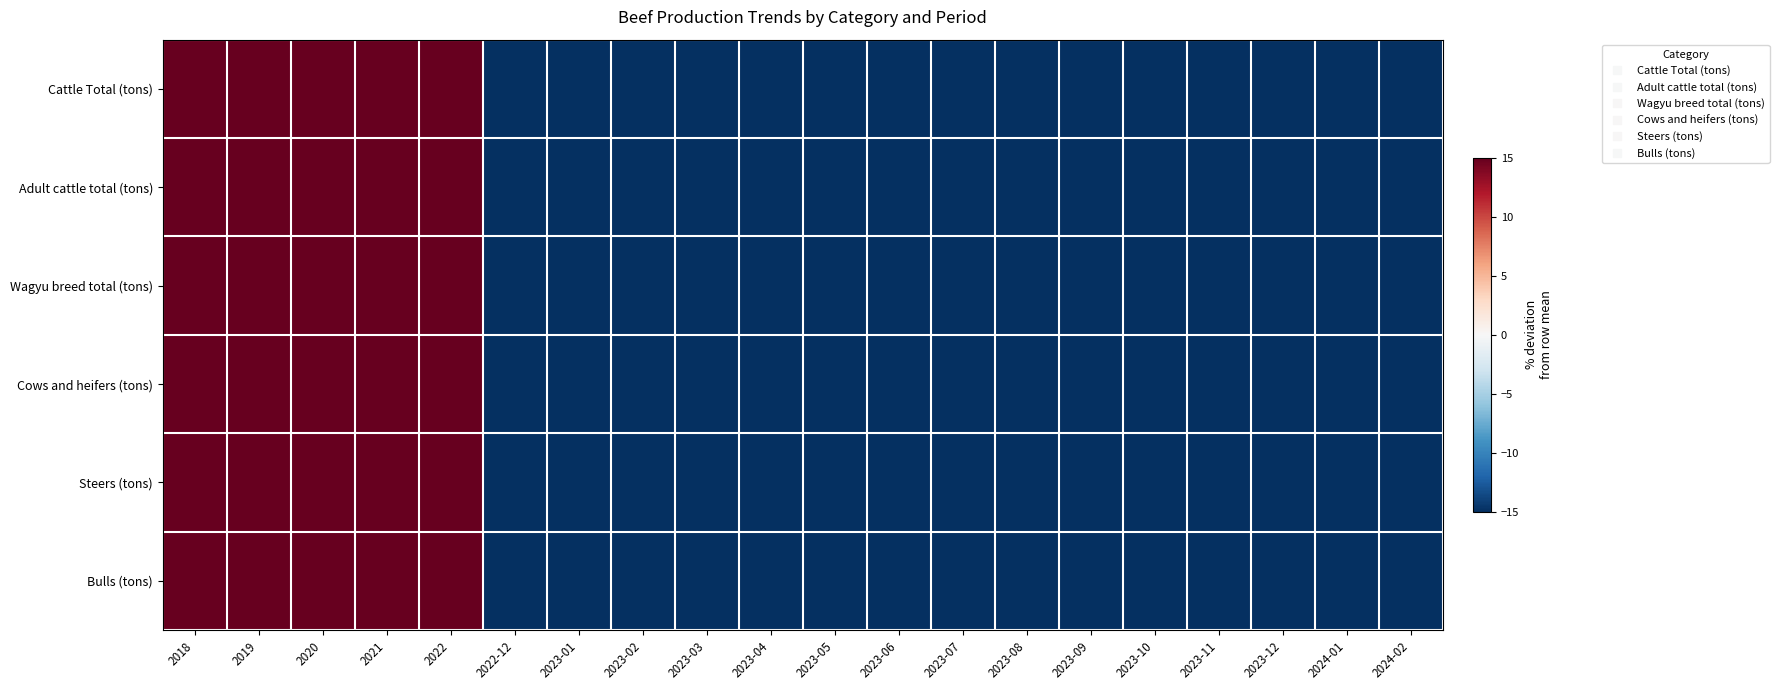

At which category is the sum across all series the highest?

2022